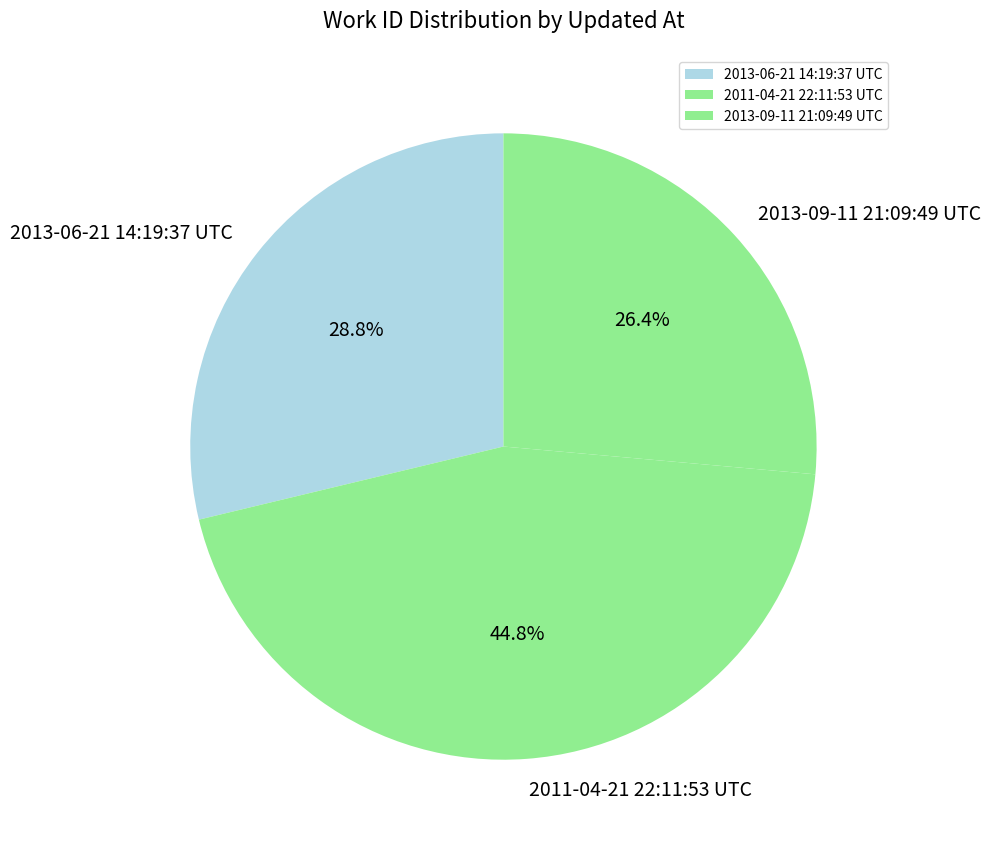

What is the ratio of the value at 2013-06-21 14:19:37 UTC to the value at 2011-04-21 22:11:53 UTC?

0.6